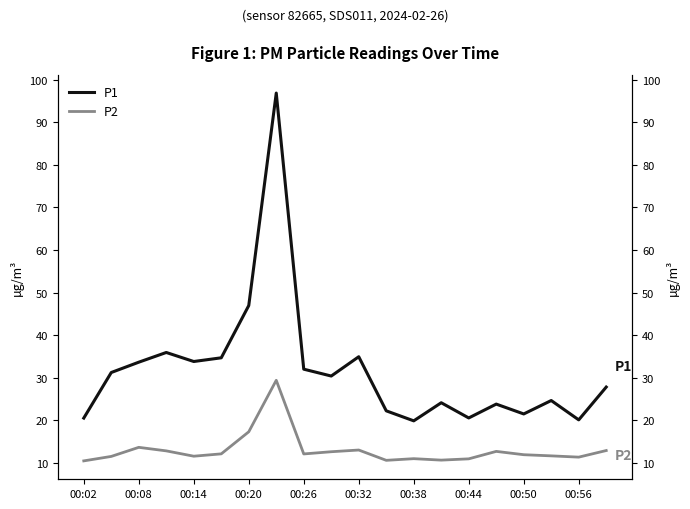

Reading right to left, transcribe all the data shown in this chart.

P1: 27.8	20.1	24.7	21.5	23.8	20.6	24.1	19.9	22.2	35.0	30.4	32.0	96.8	47.0	34.7	33.8	36.0	33.7	31.2	20.6
P2: 12.9	11.4	11.7	11.9	12.7	11.0	10.7	11.0	10.6	13.1	12.7	12.1	29.4	17.3	12.2	11.6	12.8	13.7	11.6	10.5